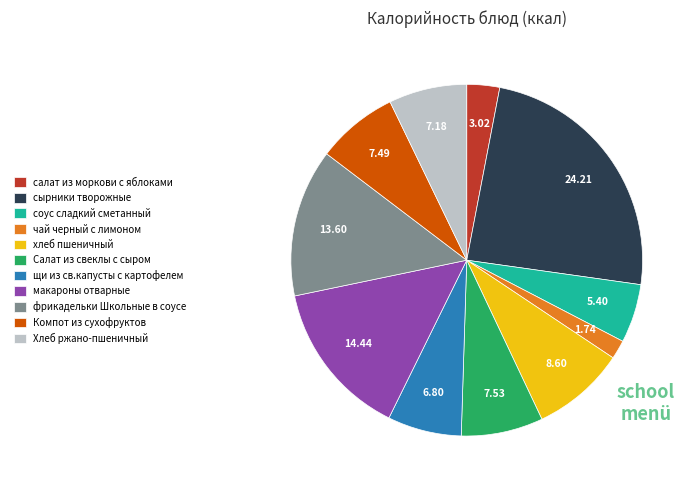

Combined, do щи из св.капусты с картофелем and макароны отварные account for over 50%?

No